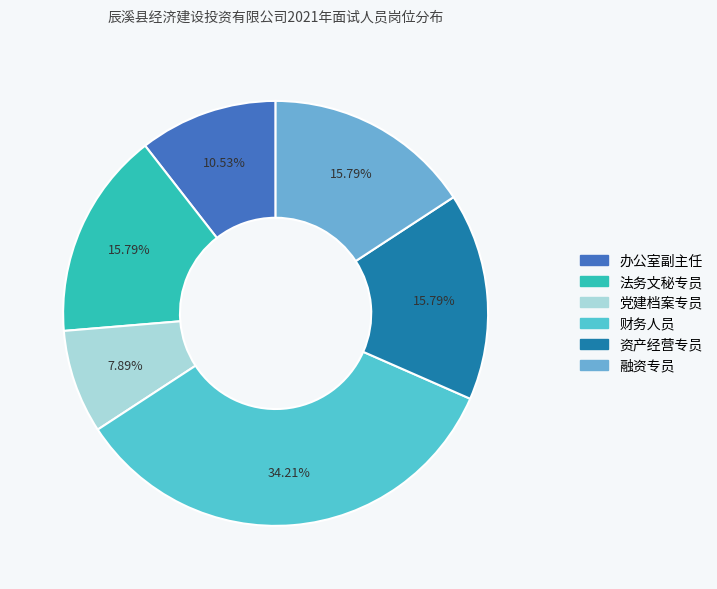

What is the change in value from 财务人员 to 资产经营专员?

-7